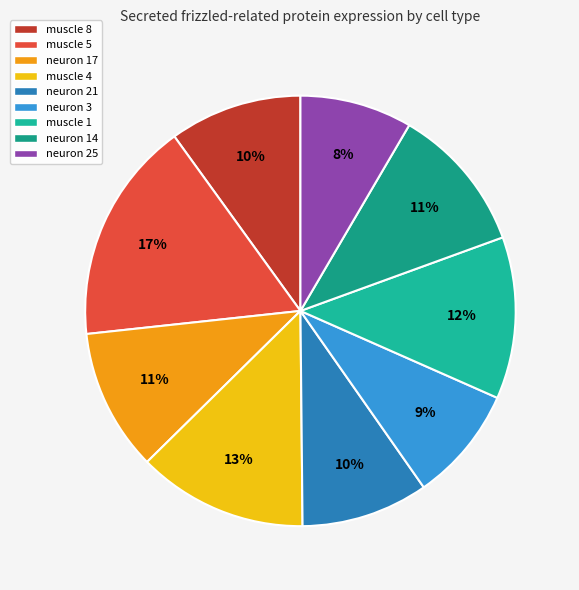

What is the smallest slice in the pie chart?

neuron 25